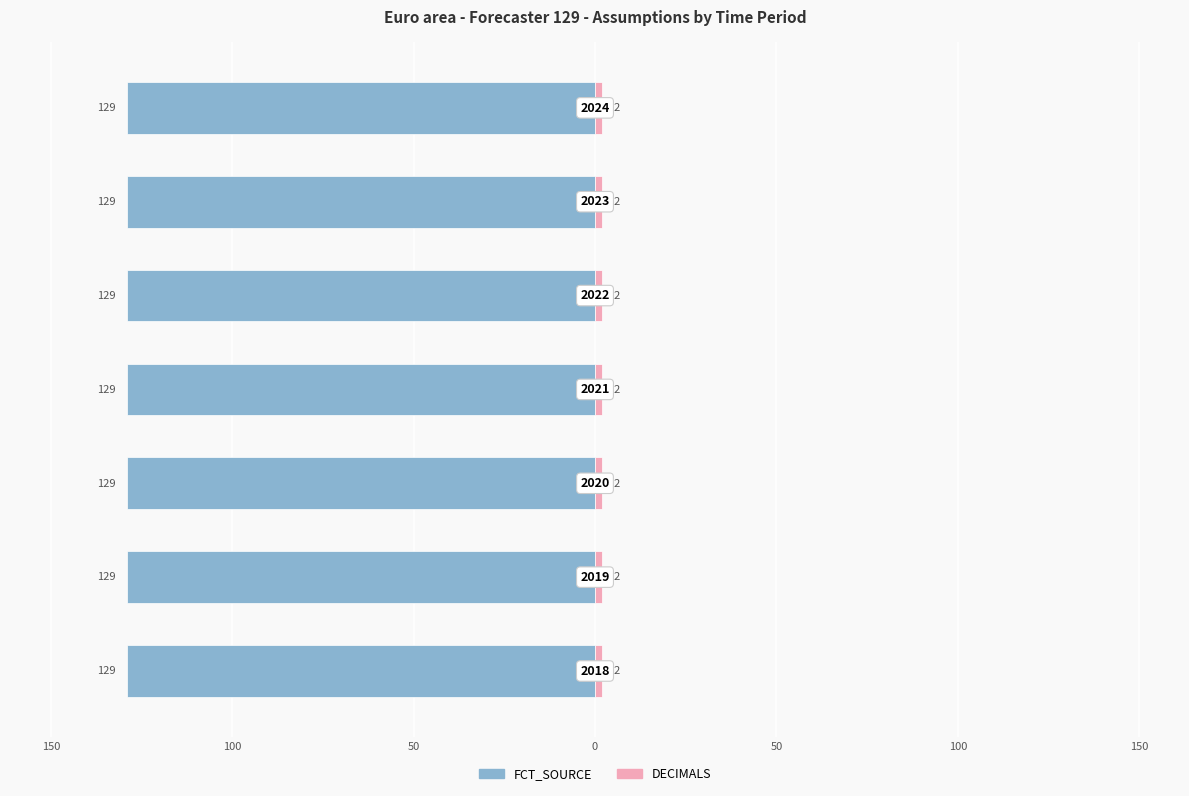

What is the difference between the highest and lowest values at 2023?

127